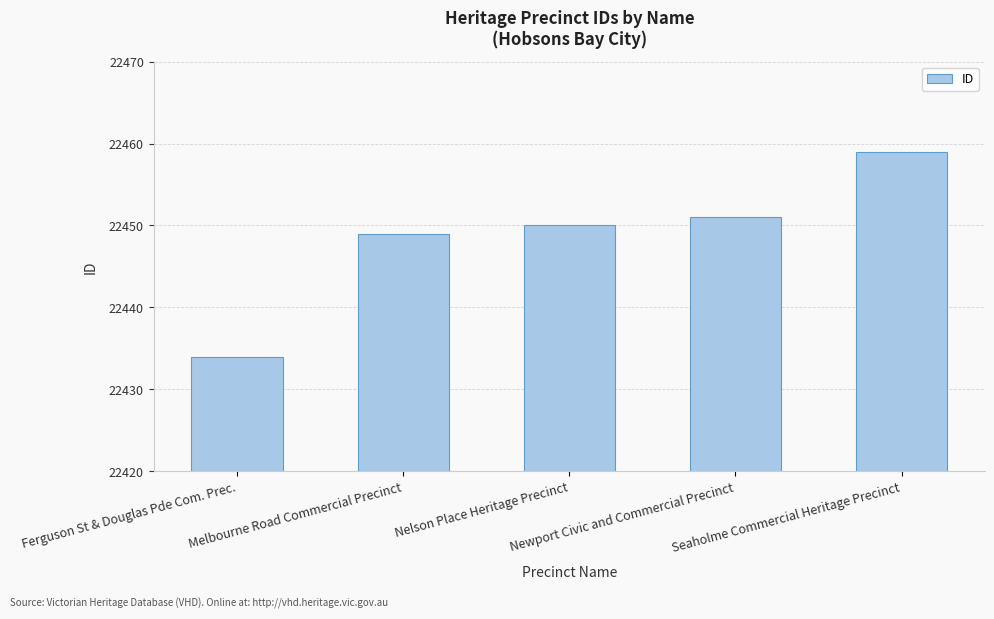

Where is the data nearest to the value 22446?

Melbourne Road Commercial Precinct